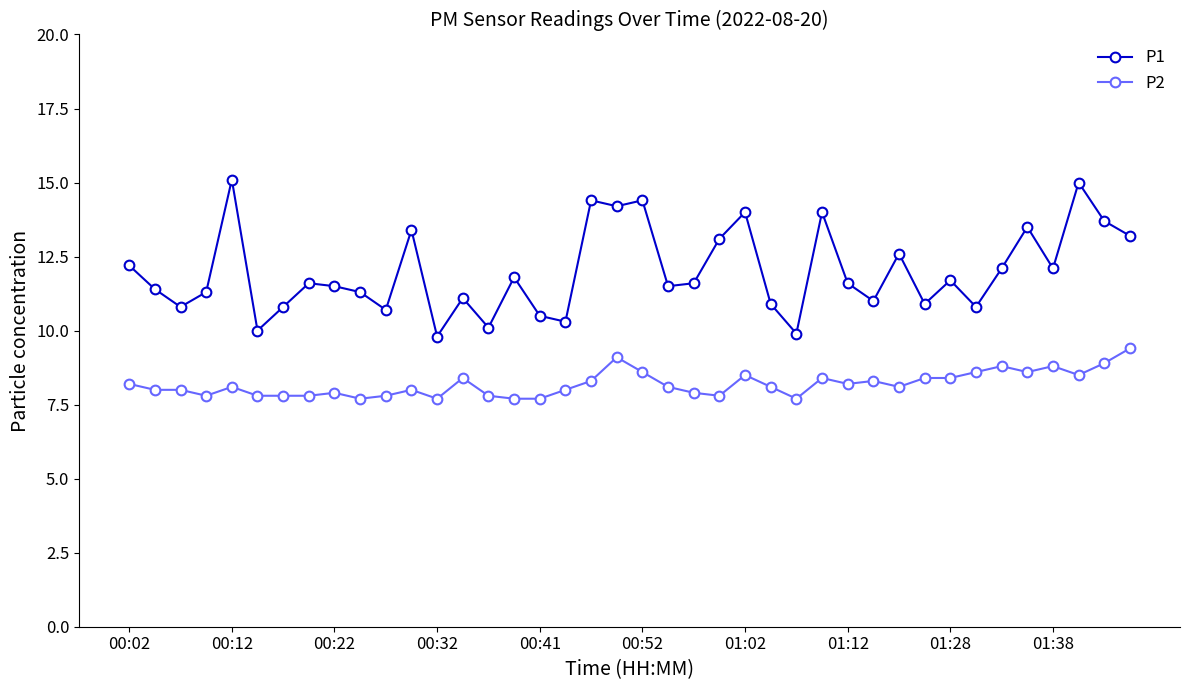

What is the value of the P1 point at the 26th from the left?

10.9